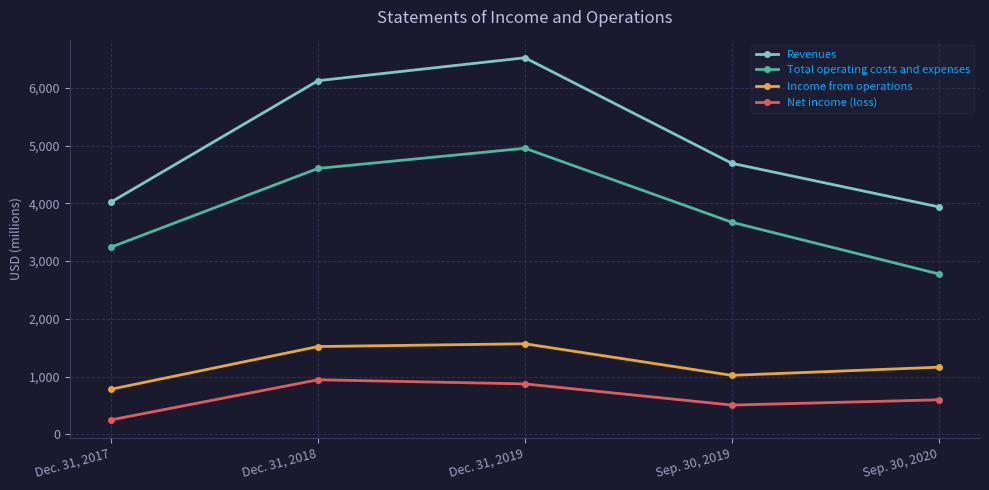

What value does the Net income (loss) series have at Sep. 30, 2019?

506